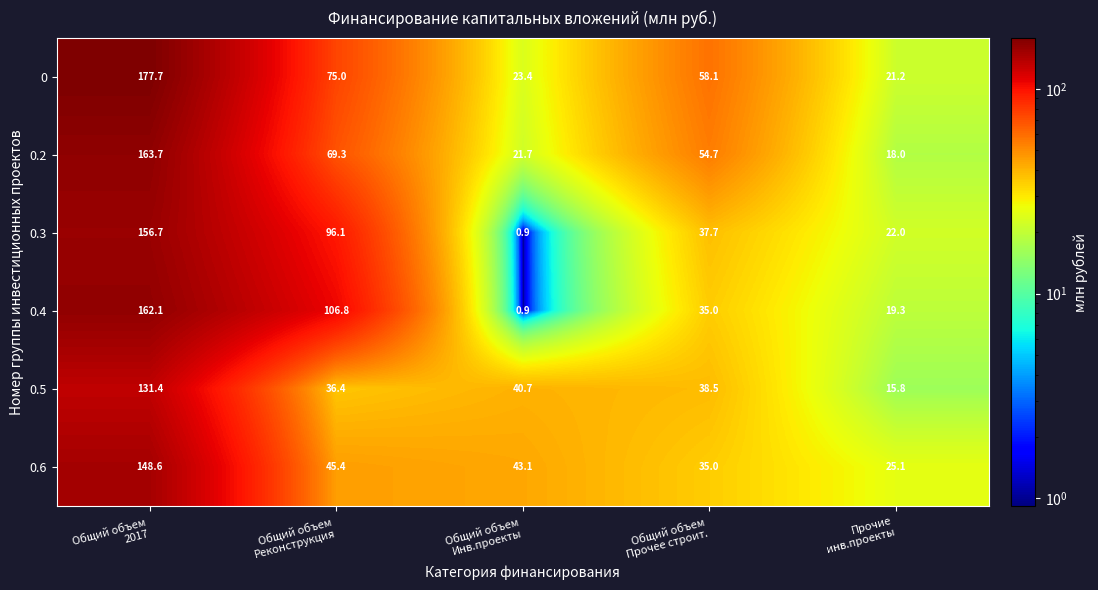

What is the maximum value shown in the chart?

177.7